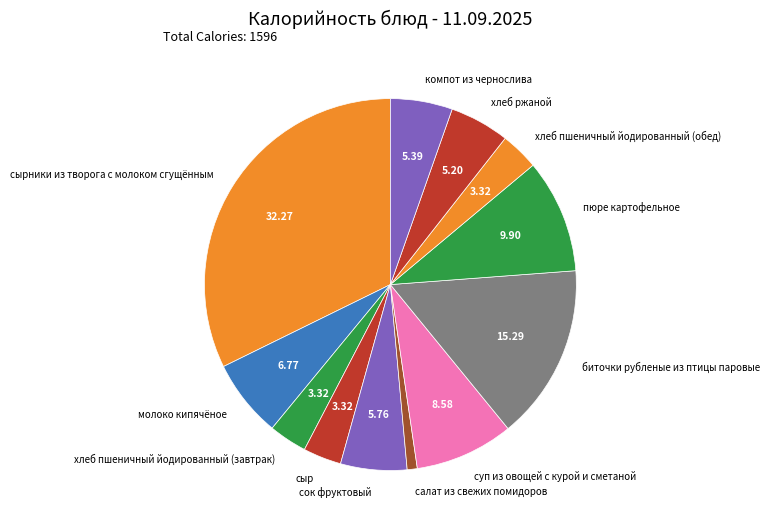

The компот из чернослива slice represents 5% of the pie. True or false?

True